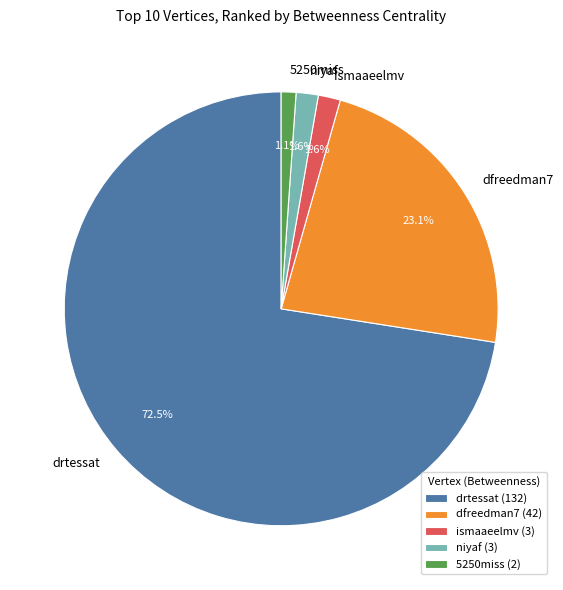

How many segments does this pie chart have?

5